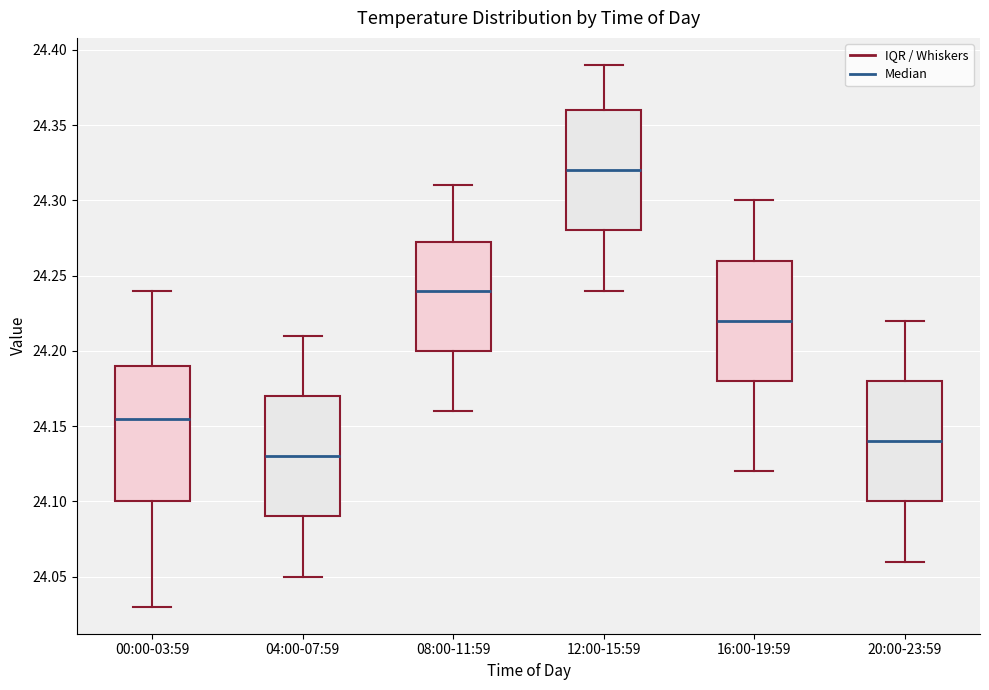

Which box's median line is the lowest?

04:00-07:59